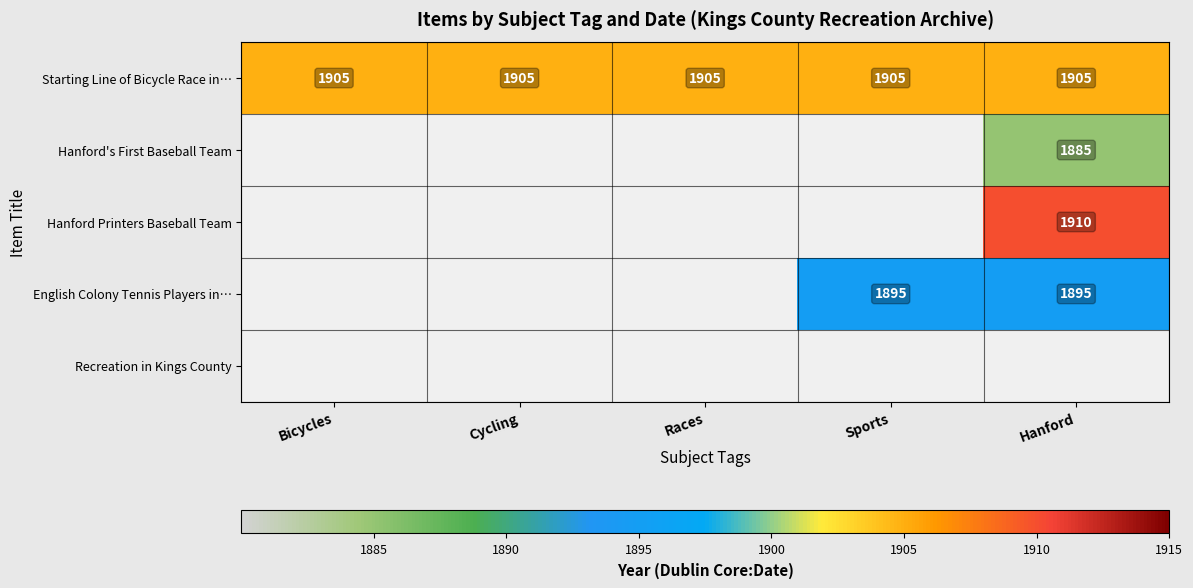

True or false: English Colony Tennis Players in… has a value of 3318 at Hanford.

False